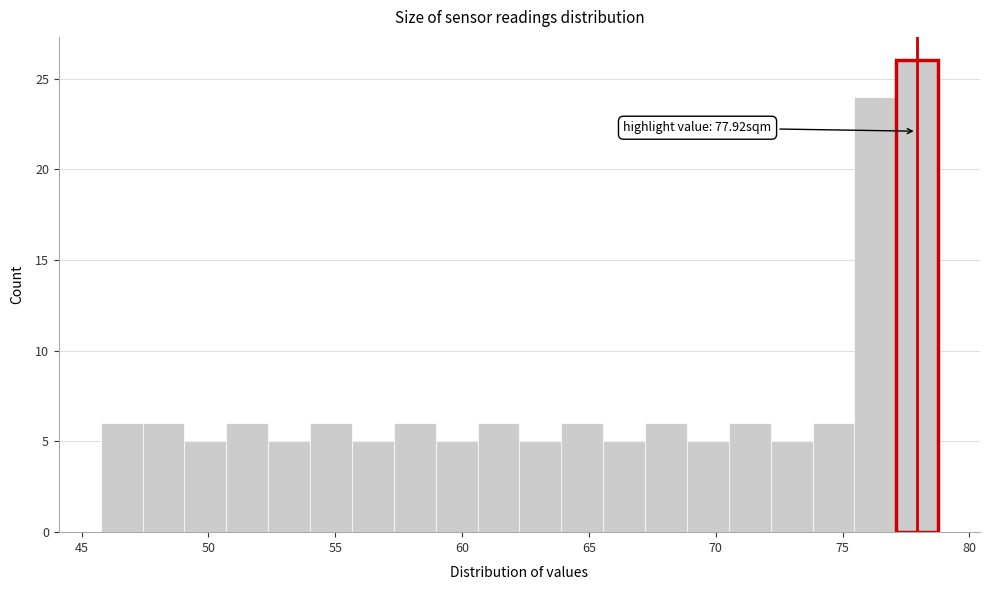

Around what value on the x-axis is the tallest bar? Give the approximate position of its centre, as read against the axis.

78.0